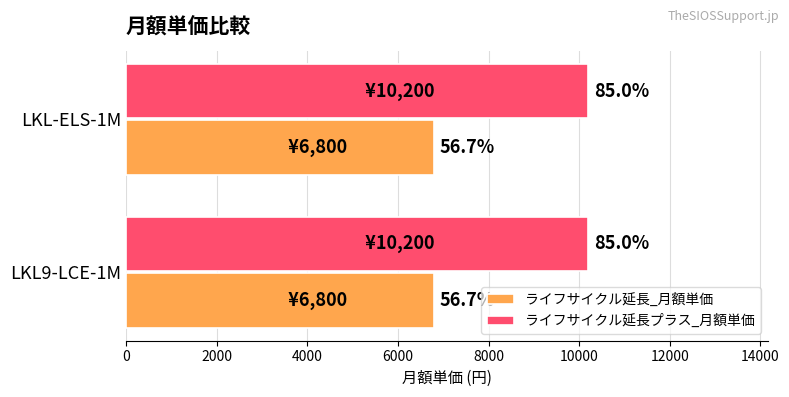

Rank the series at LKL-ELS-1M from lowest to highest value.

ライフサイクル延長_月額単価, ライフサイクル延長プラス_月額単価